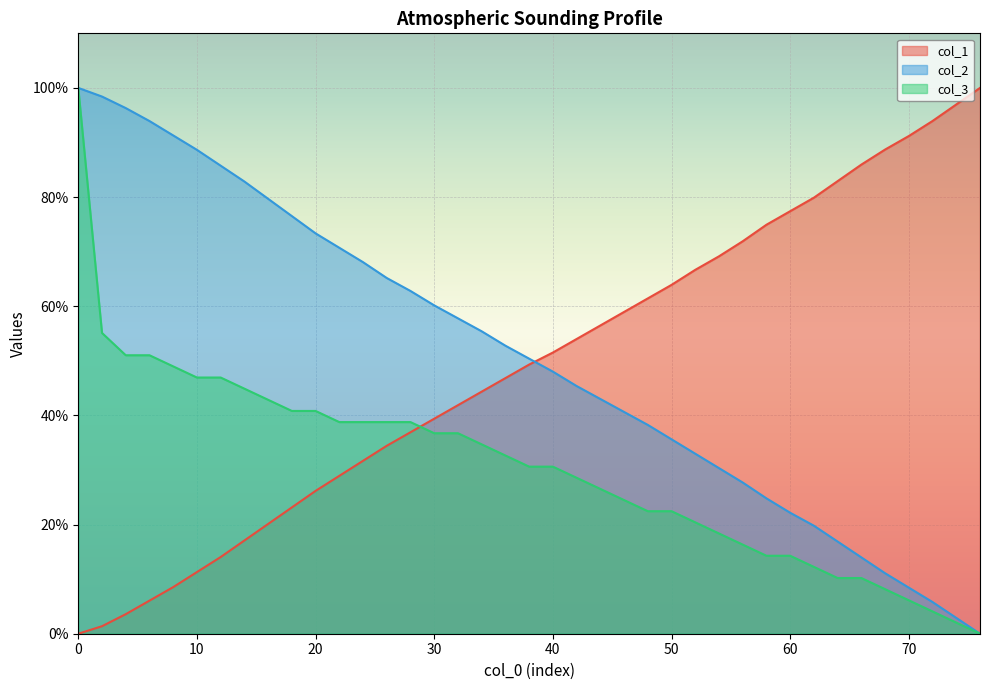

True or false: col_2 and col_3 intersect in this chart.

False